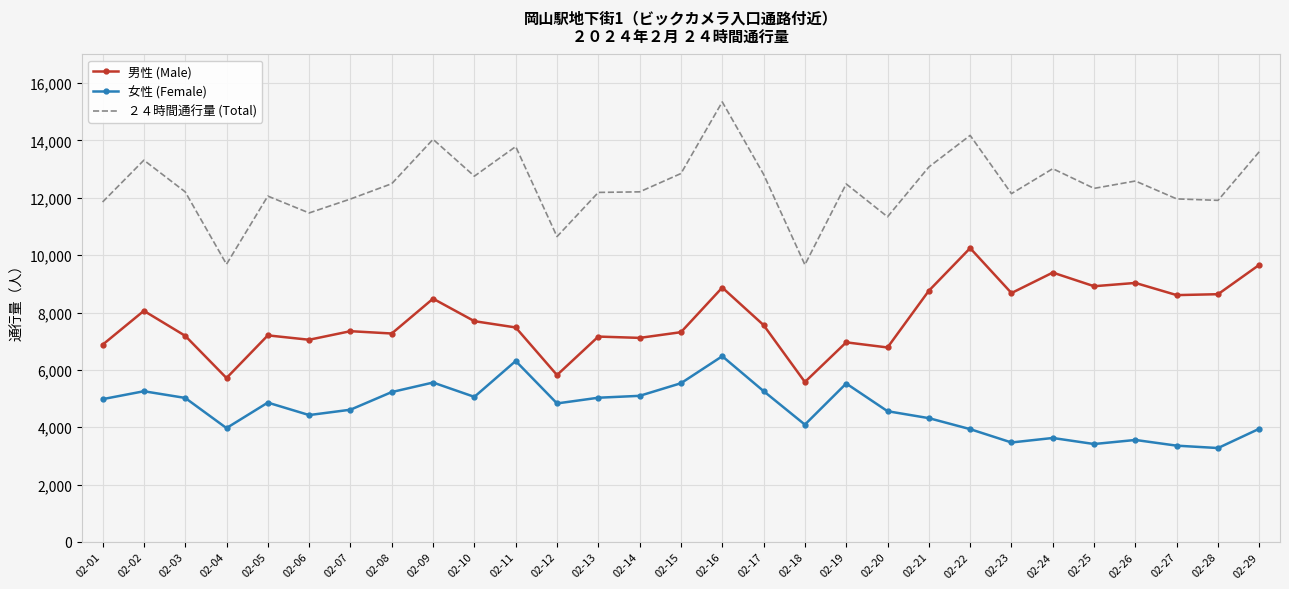

What is the maximum value shown in the chart?

15346